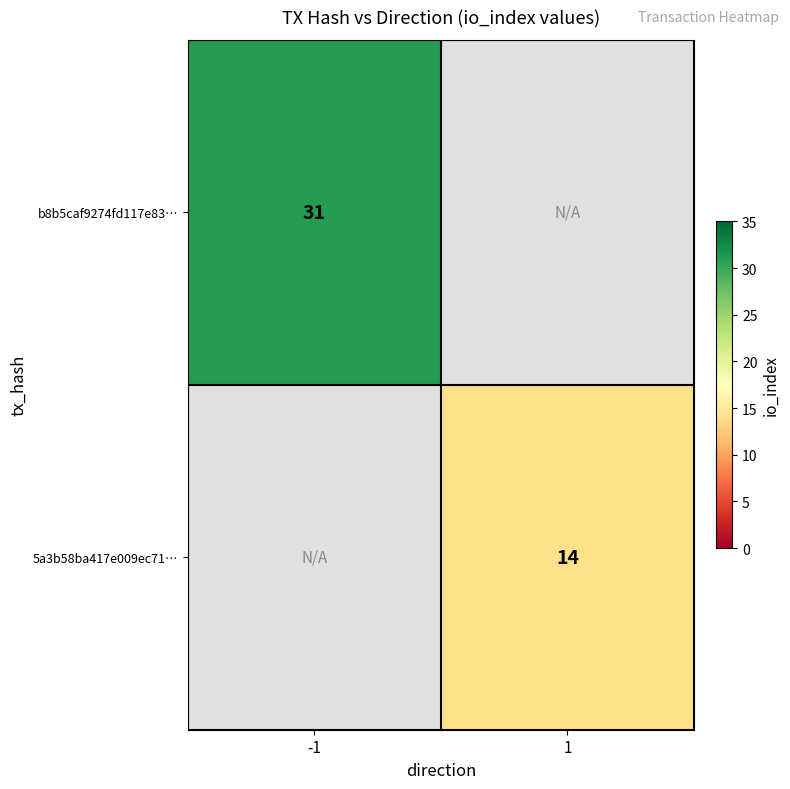

True or false: b8b5caf9274fd117e83… has a value of 16 at -1.

False